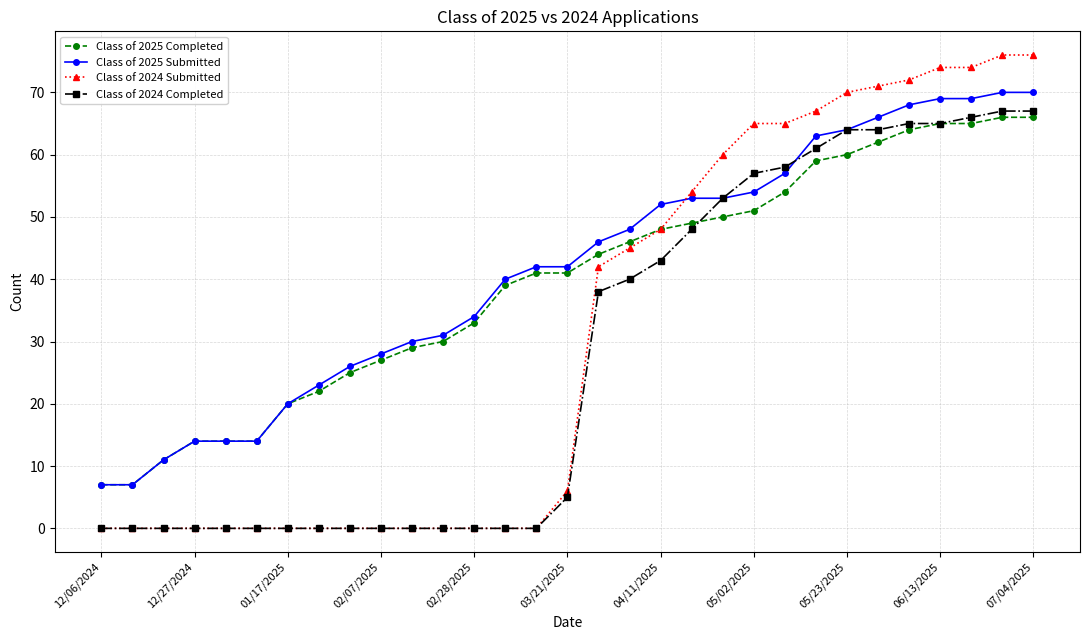

How many values in the Class of 2024 Completed series are below 5?

15